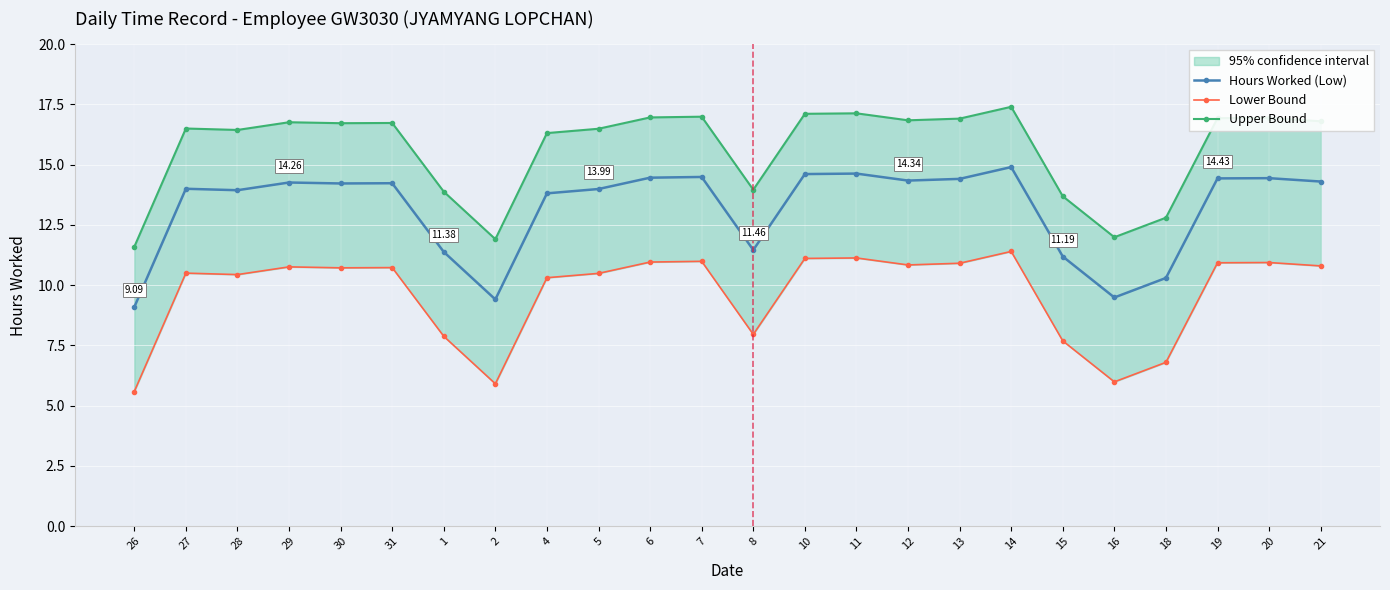

Which series has the largest total across all categories?

Upper Bound